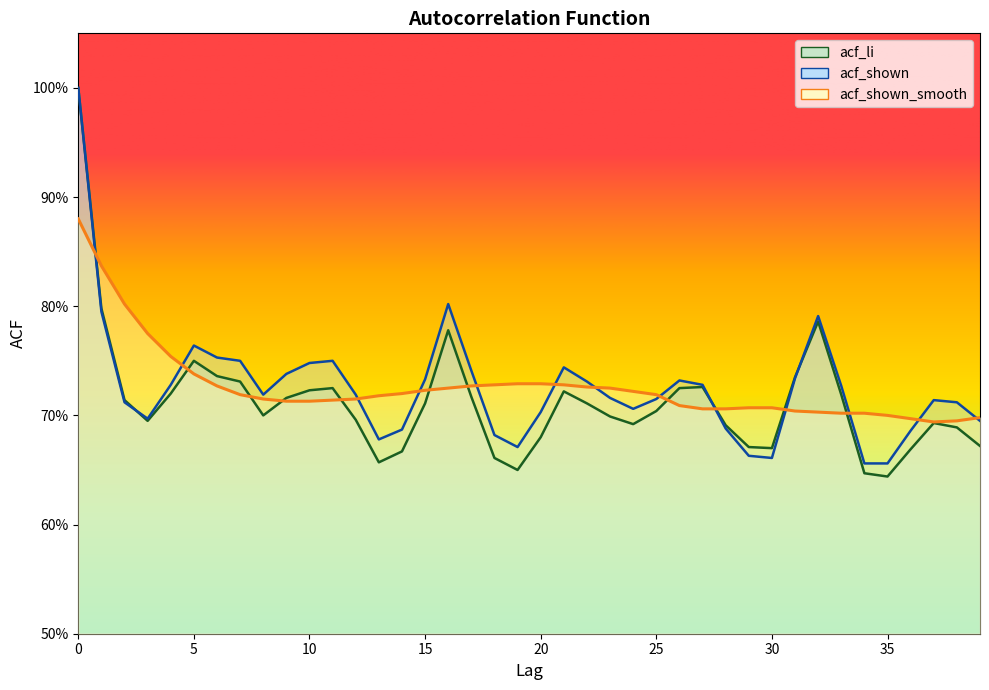

True or false: acf_shown_smooth and acf_shown intersect in this chart.

True